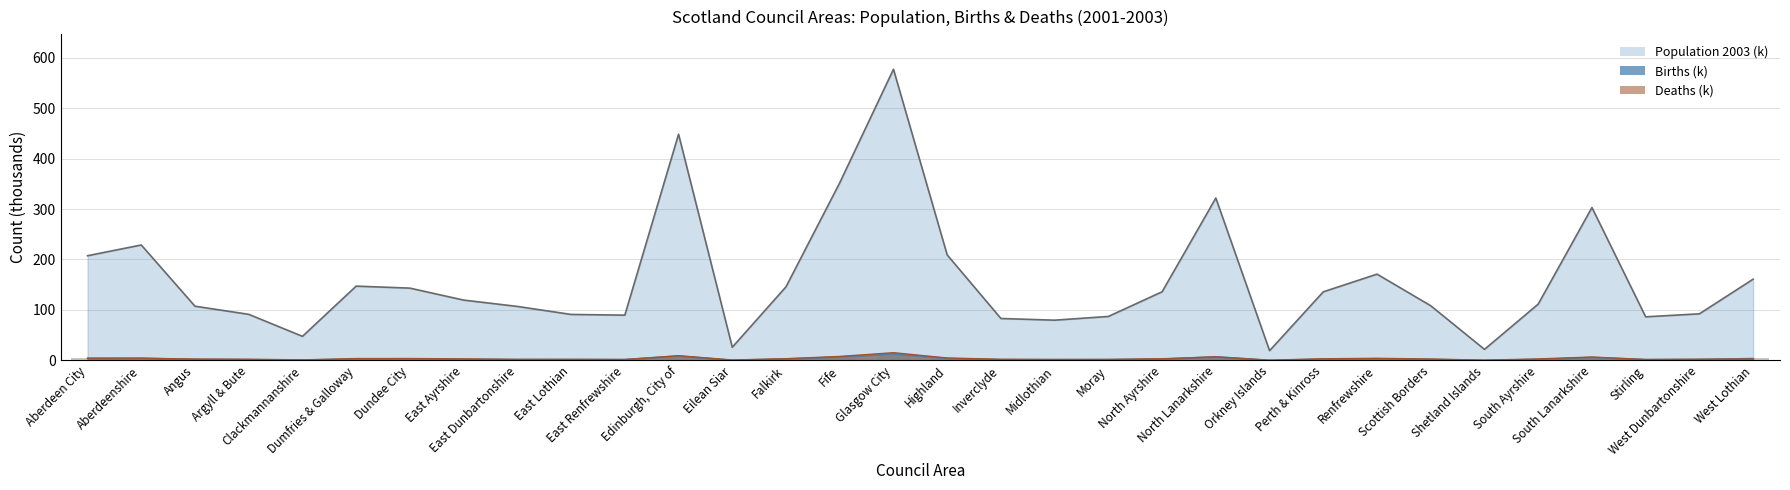

What is the sum of all Deaths values?

115.6